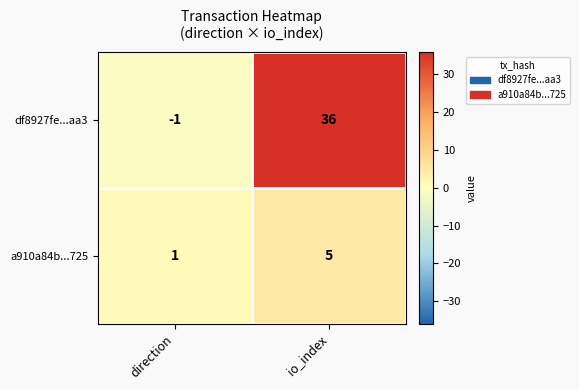

What is the difference between the a910a84b...725 values at io_index and direction?

4